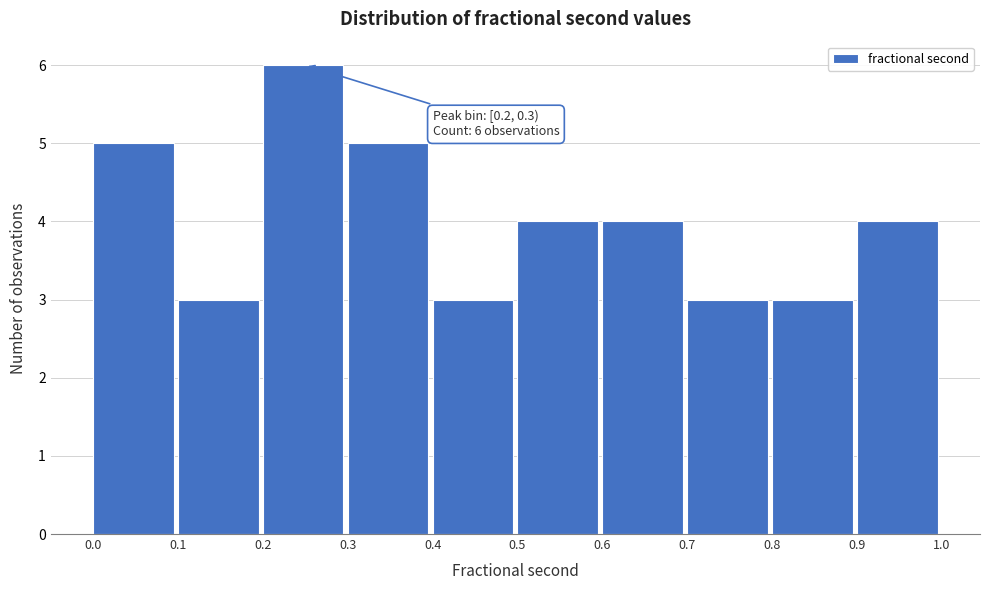

Which range on the x-axis has the tallest bar?

0.2 to 0.3